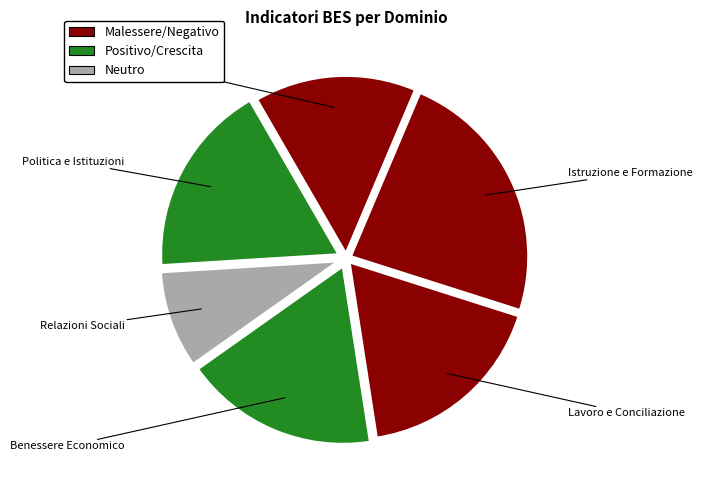

Count the number of slices in the pie.

6